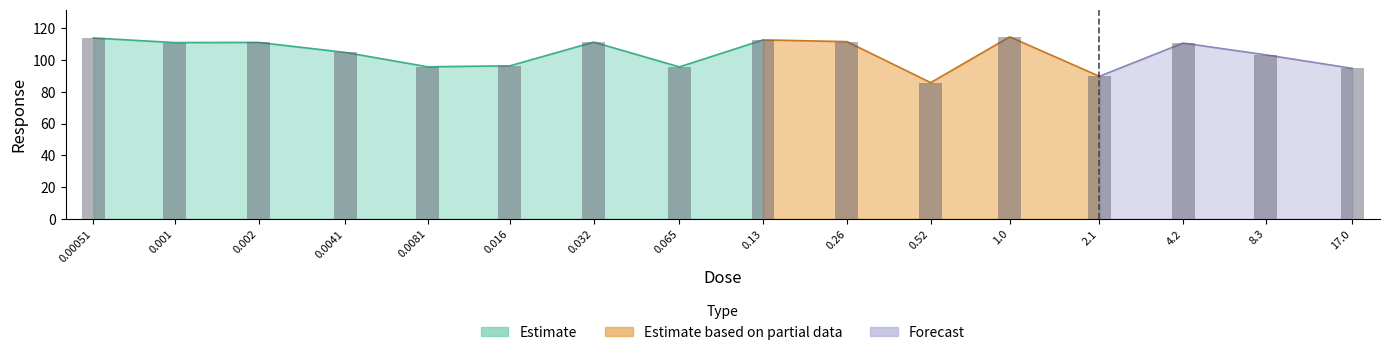

What is the label of the 7th bar from the right?

0.26